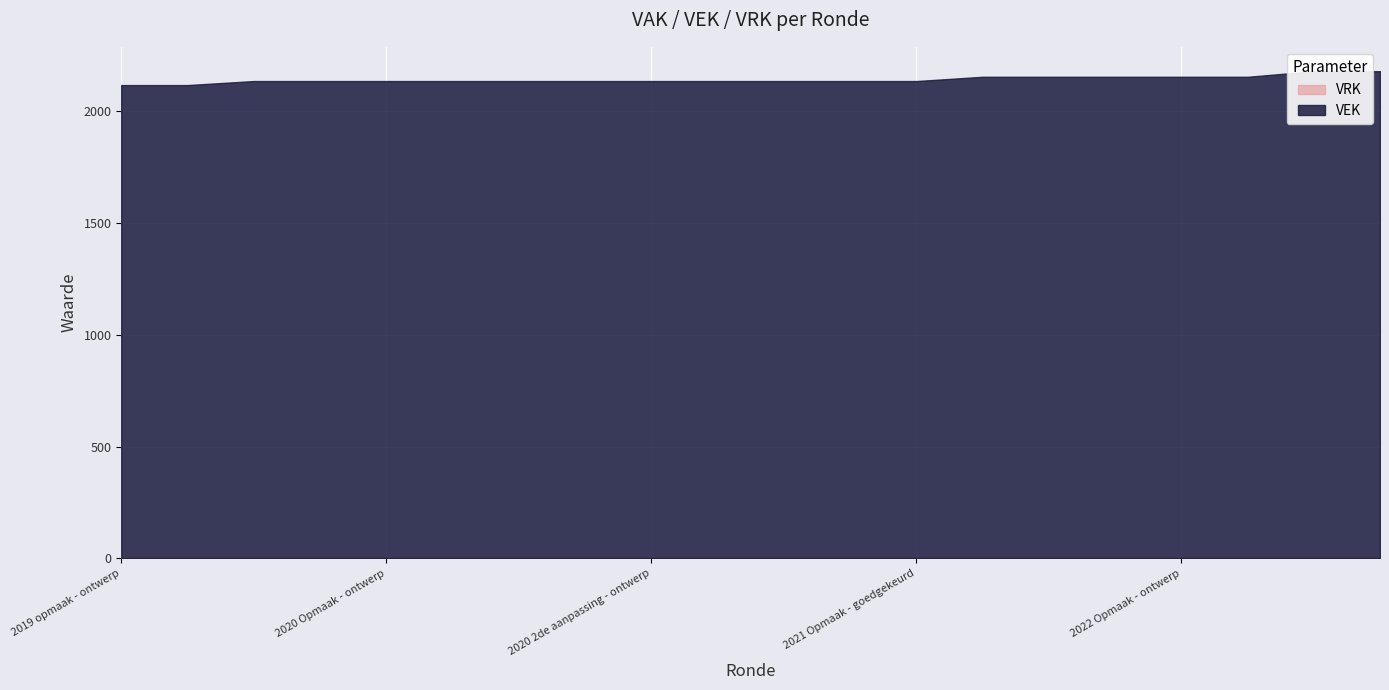

Rank the series at 2021 Opmaak - ontwerp from highest to lowest value.

VEK, VRK